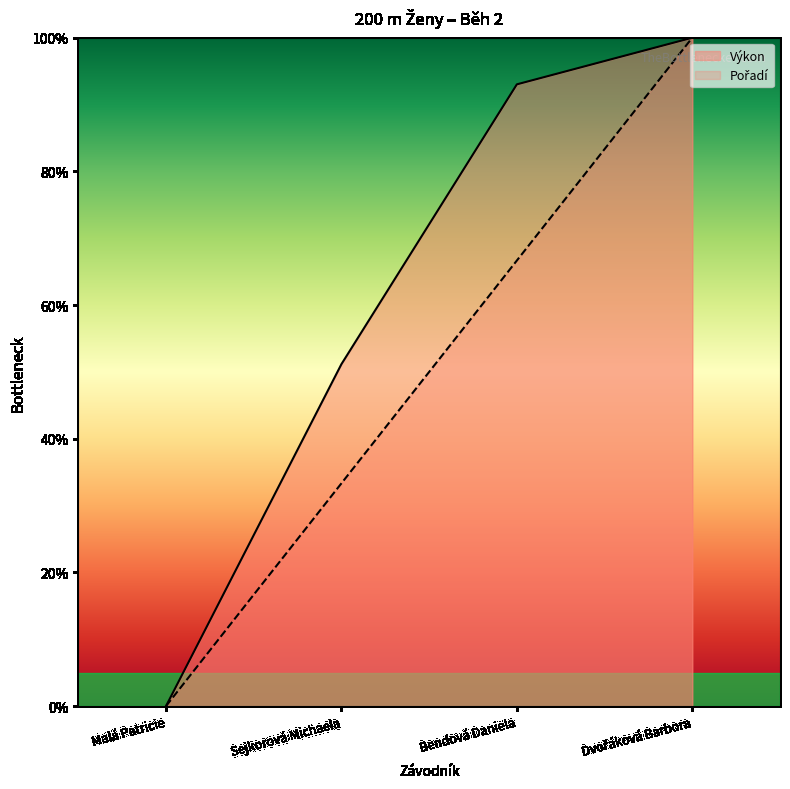

True or false: Pořadí has more than 0 interior local peaks.

False